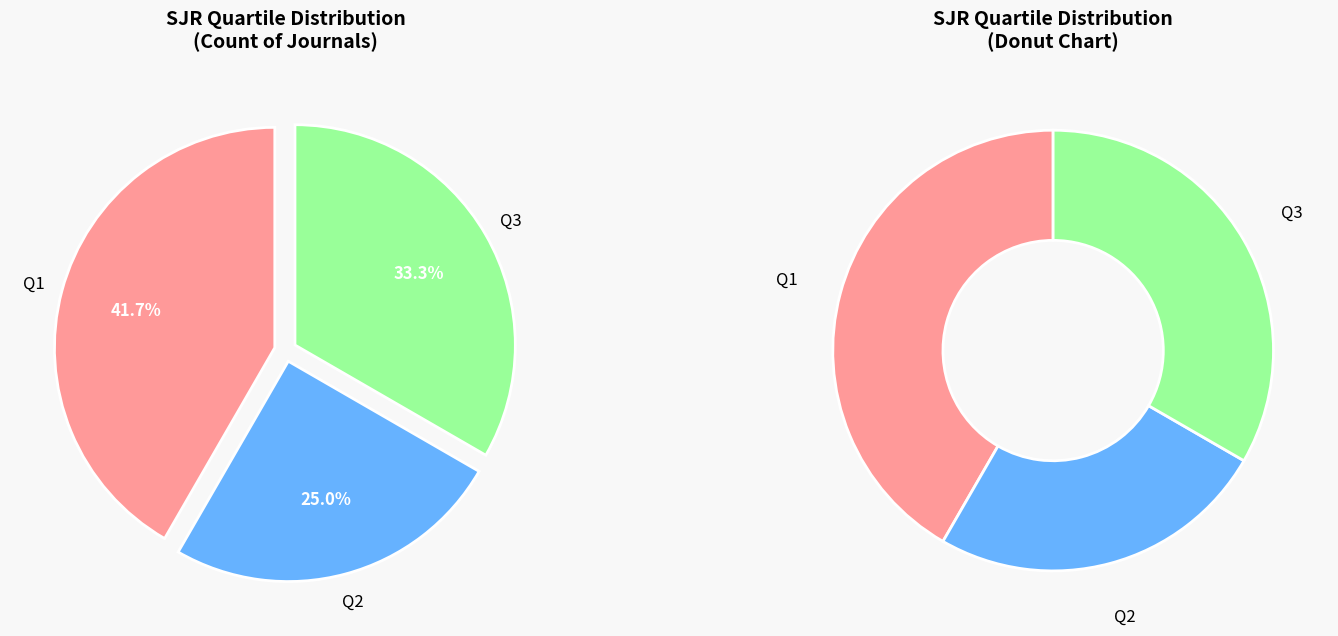

Rank the categories by value from highest to lowest.

Q1, Q3, Q2